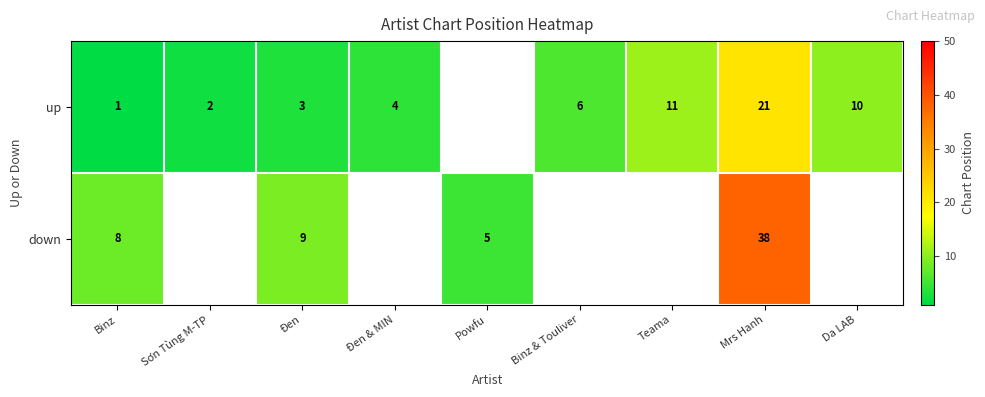

The up series shows 6 at Binz & Touliver. True or false?

True